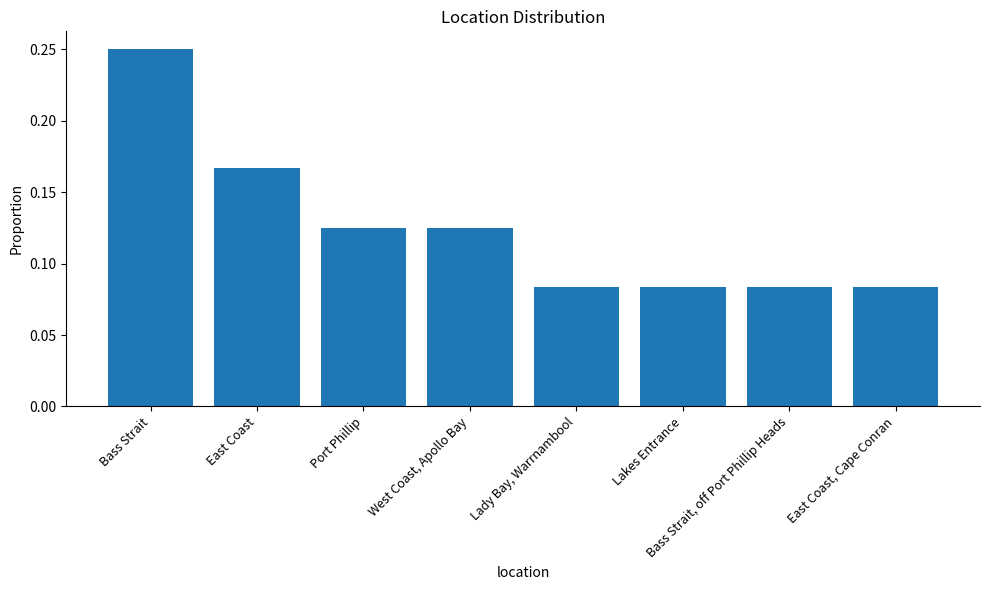

How many bars are there in total?

8